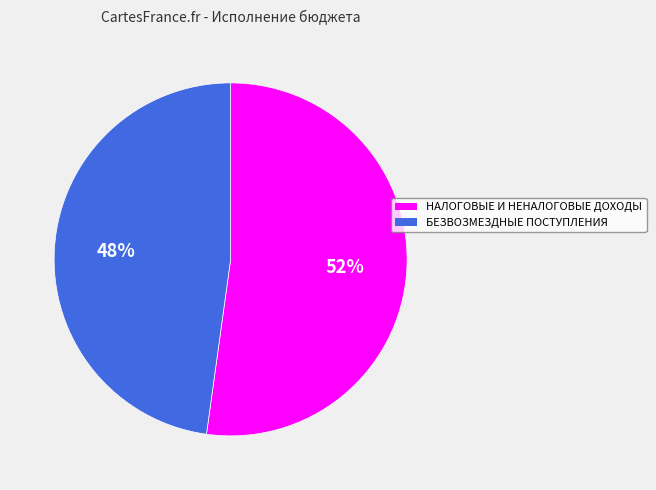

What is the majority slice?

НАЛОГОВЫЕ И НЕНАЛОГОВЫЕ ДОХОДЫ